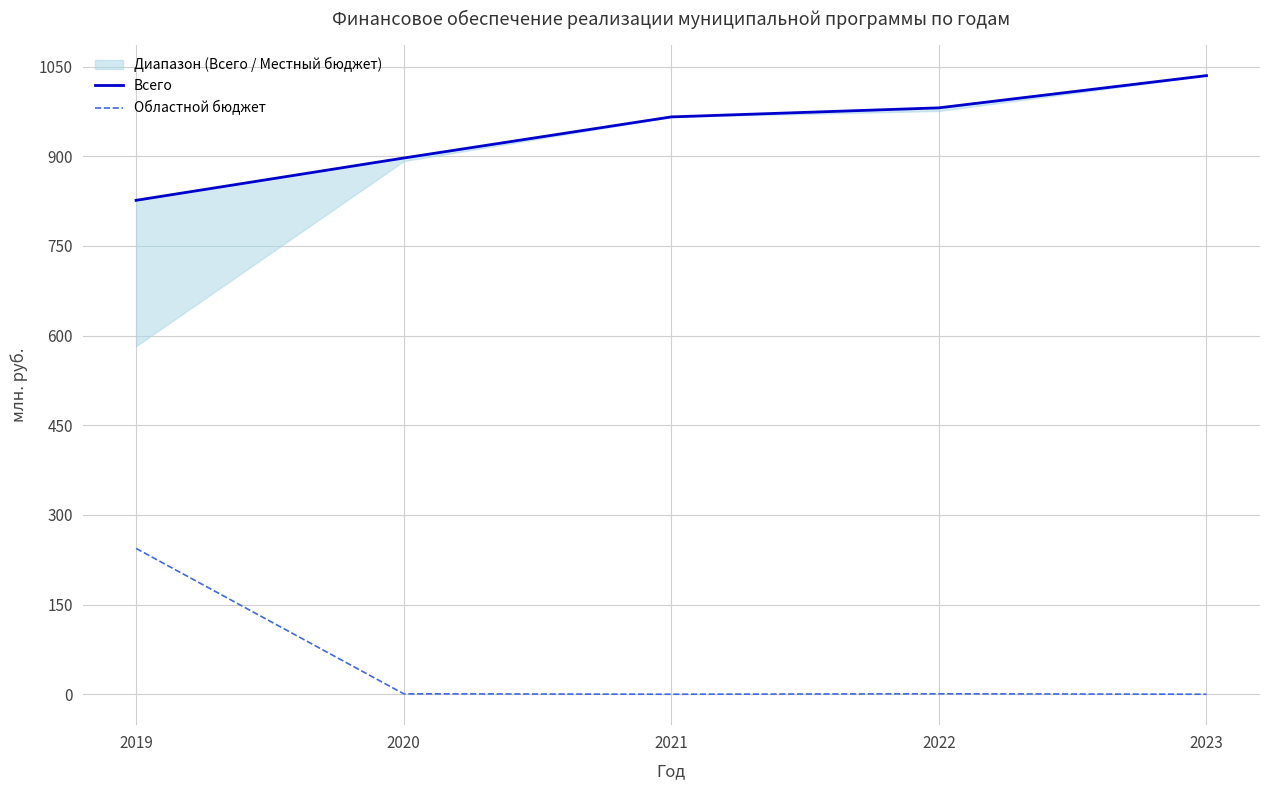

Rank the categories by Всего value from lowest to highest.

2019, 2020, 2021, 2022, 2023